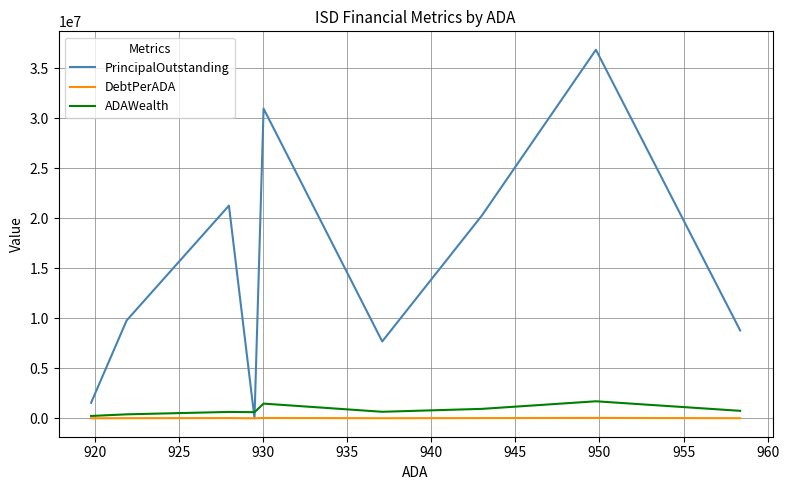

True or false: PrincipalOutstanding has a value of 20817205.0 at 940.

False